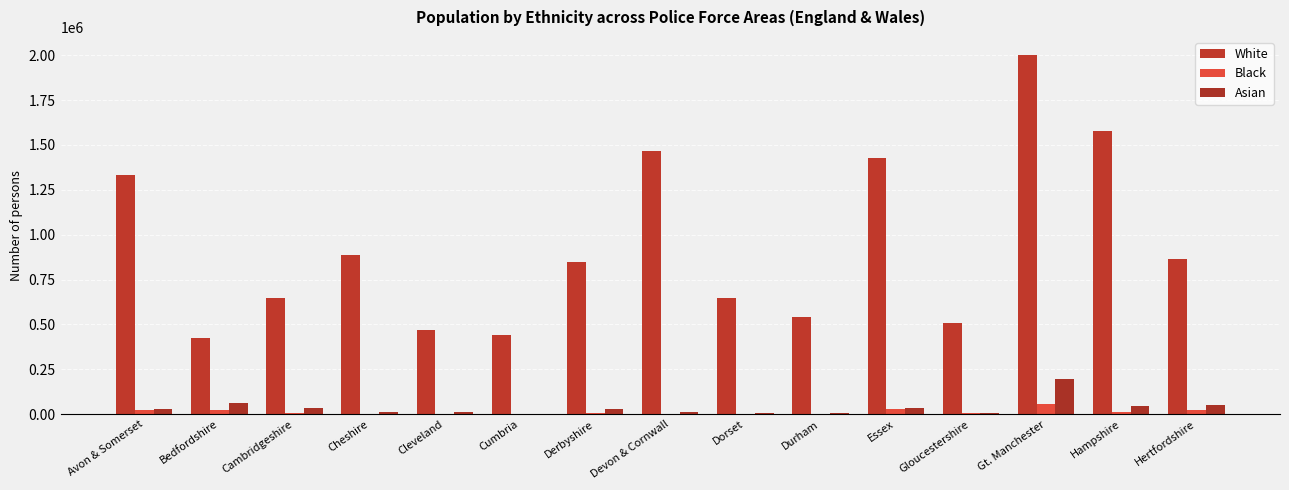

What is the spread (max minus min) of values at Derbyshire?

840192